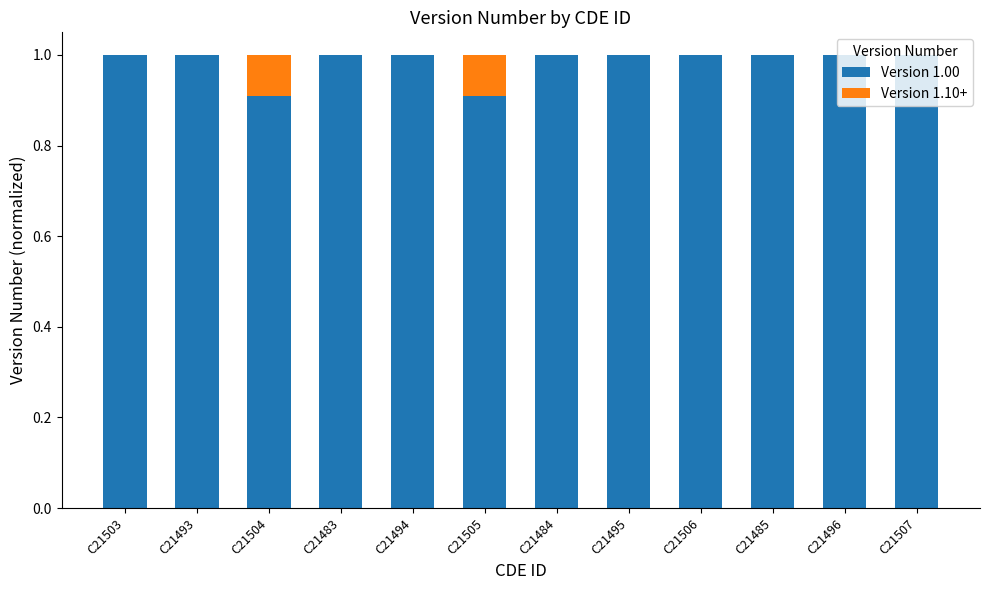

True or false: Version 1.00 has a value of 1.0 at C21485.

True